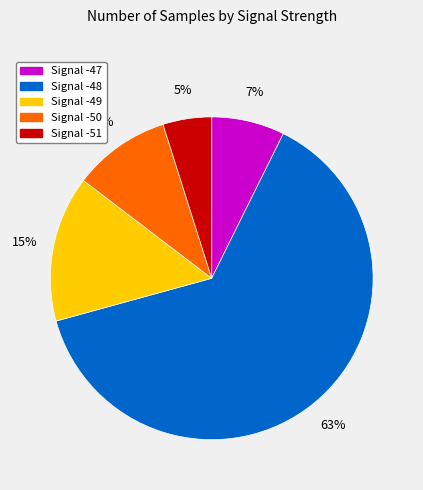

Does any single category account for the majority?

Yes